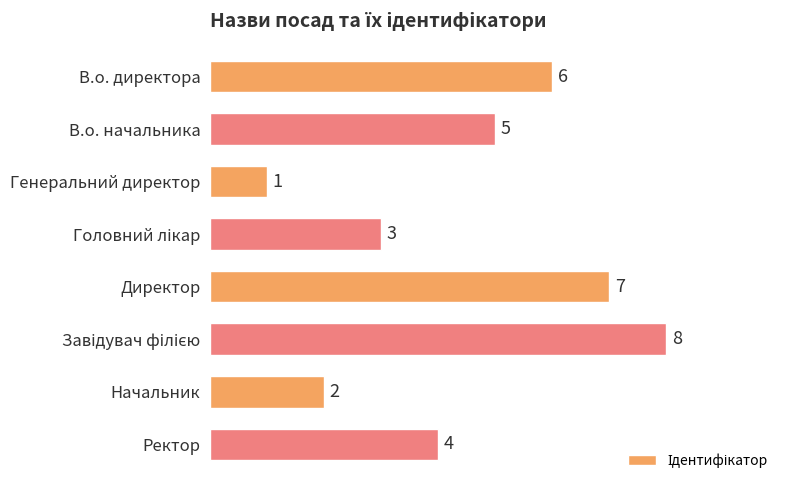

How many values are below 5?

4